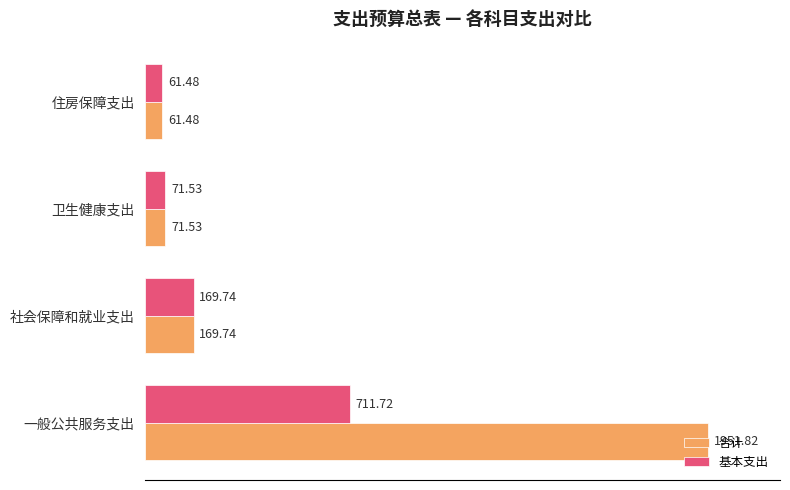

Where is 合计 nearest to the value 1006?

社会保障和就业支出